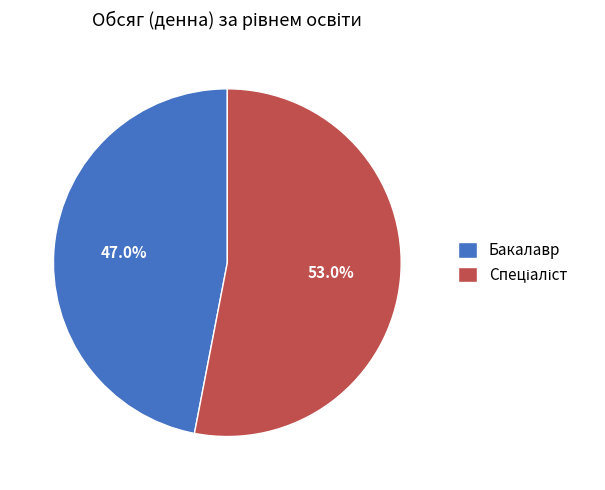

How much of the chart is everything except Бакалавр?

53.0%